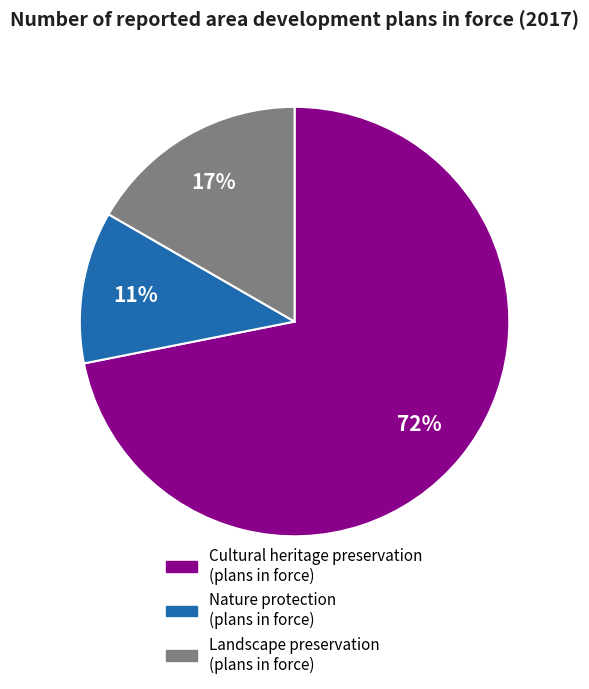

Combined, do Nature protection (plans in force) and Cultural heritage preservation (plans in force) account for over 50%?

Yes